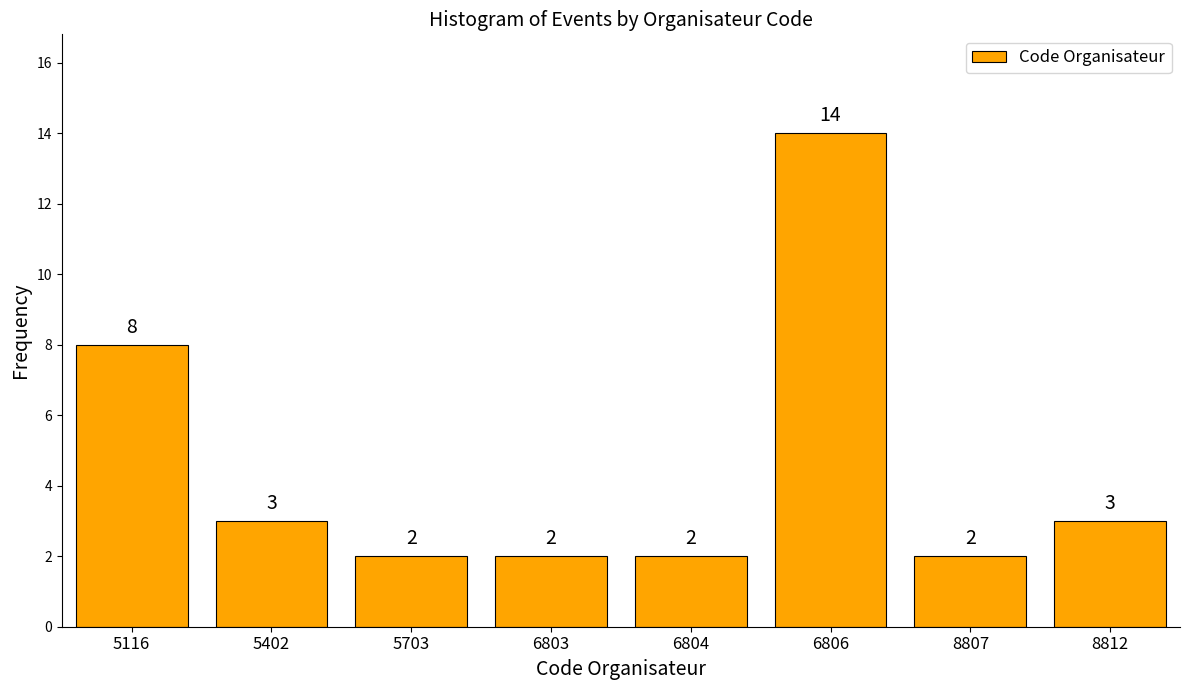

Reading left to right, extract all data points from this chart.

8	3	2	2	2	14	2	3